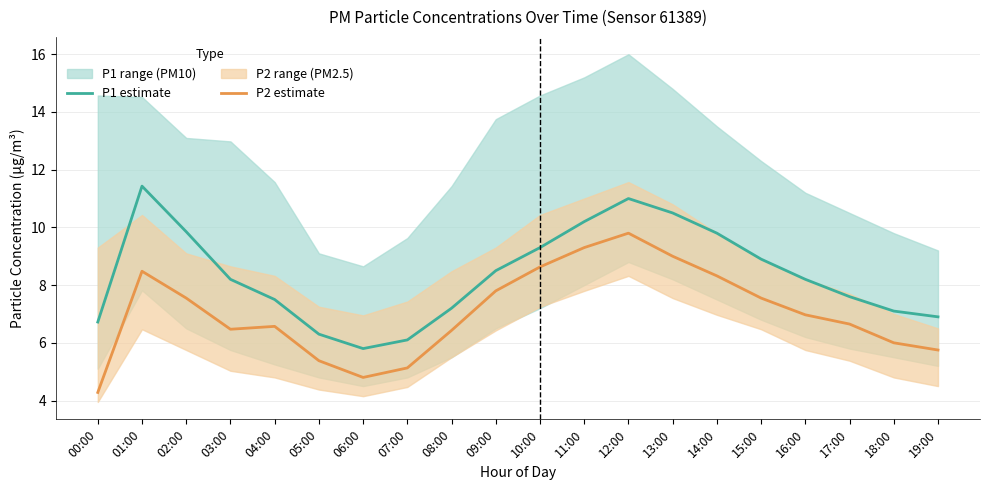

At 10:00, list the series in order from smallest to largest.

P2 (PM2.5), P1 (PM10)